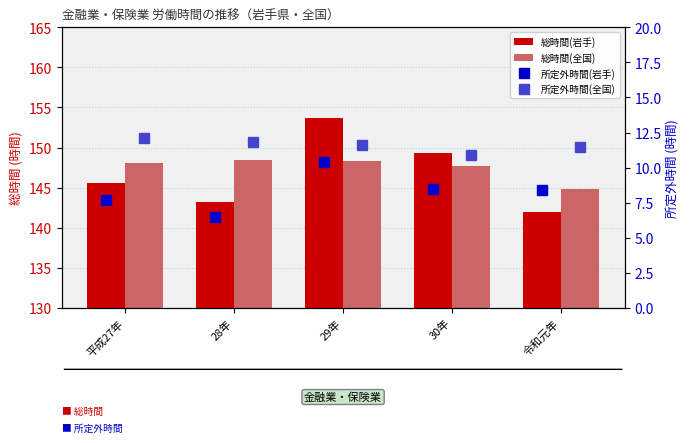

What value does the 総時間(全国) series have at 28年?

148.4